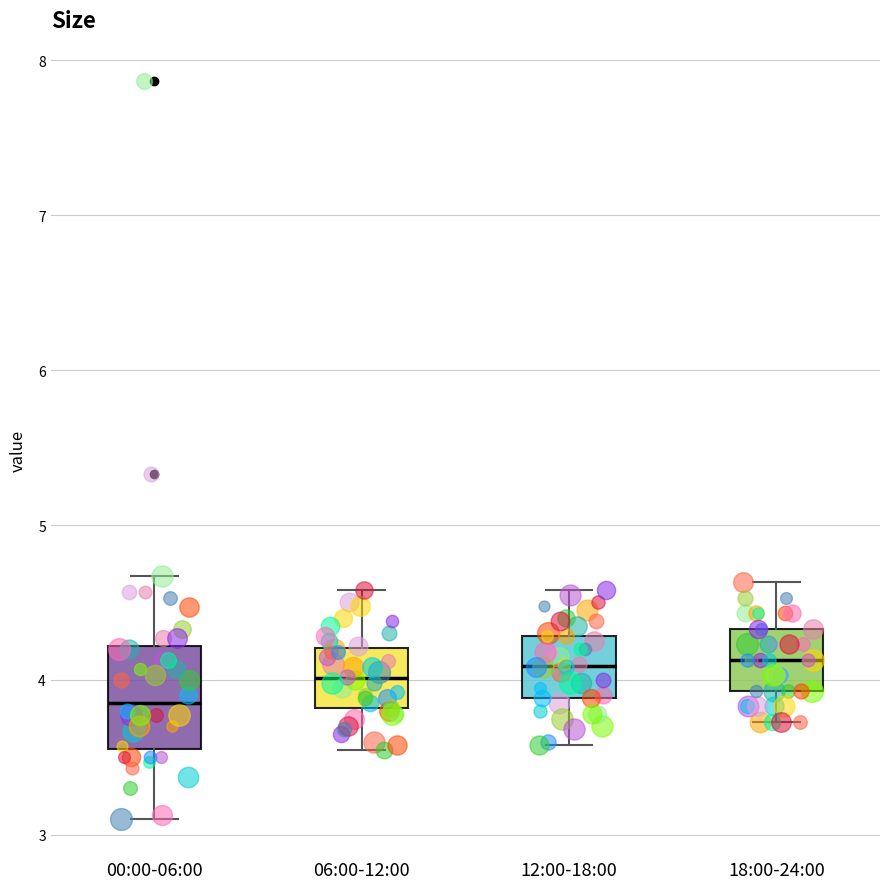

Where is the lower edge of the box for 06:00-12:00 on the y-axis? The values are not printed on the chart, so give them approximately, as read against the axis.

3.8